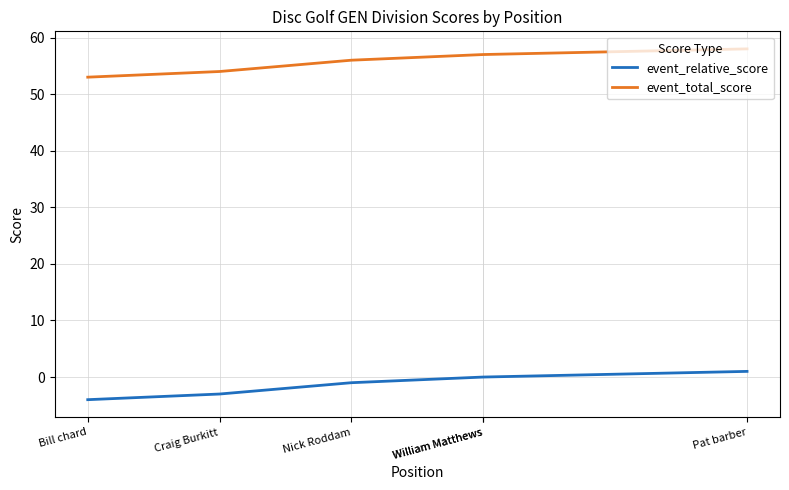

What is the maximum value shown in the chart?

58